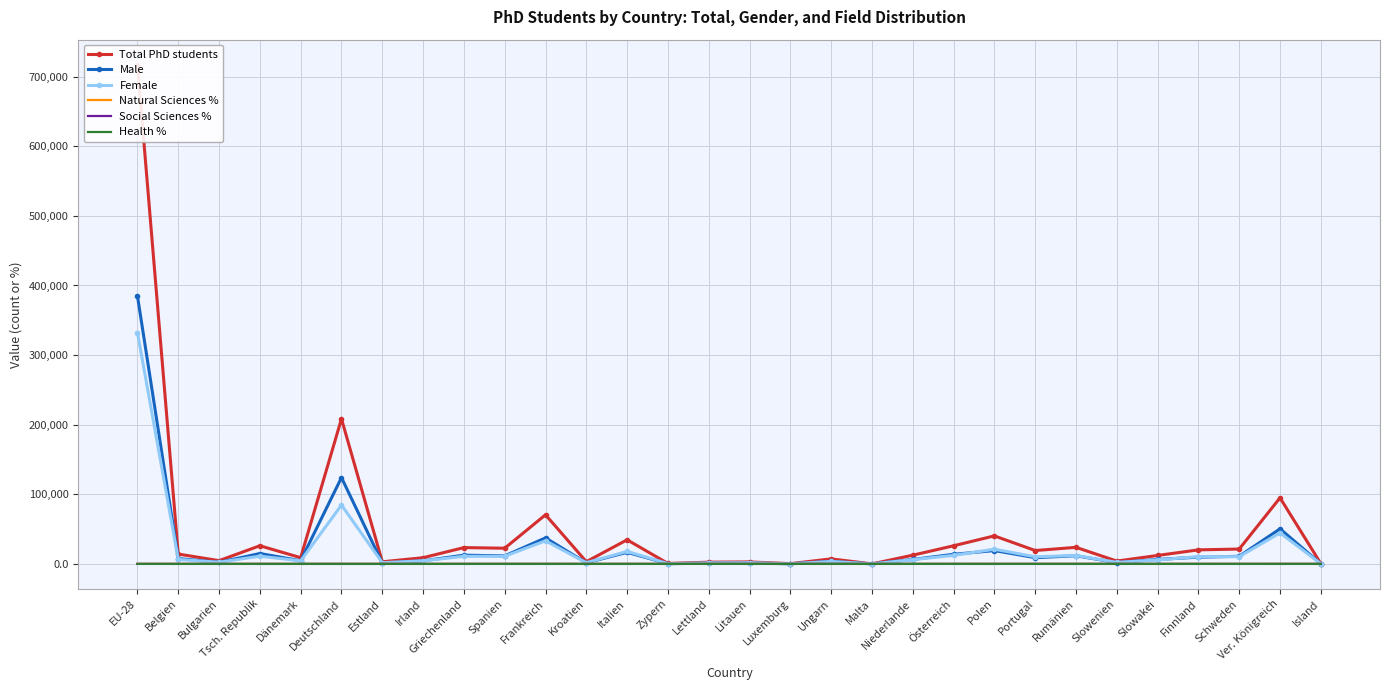

What is the total value across all series at Bulgarien?

9481.5